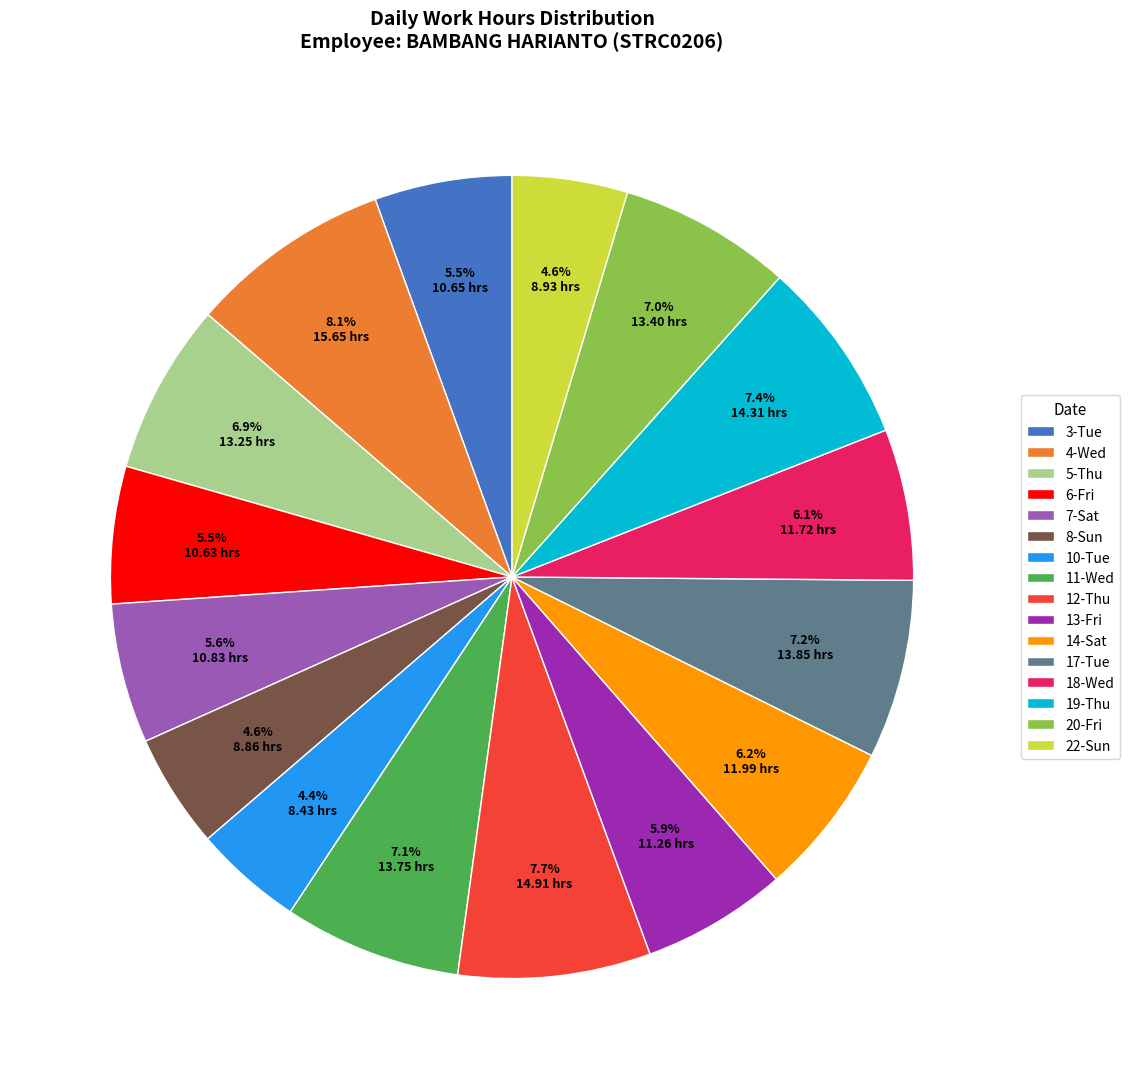

What percentage do 12-Thu and 17-Tue together represent?

14.9%